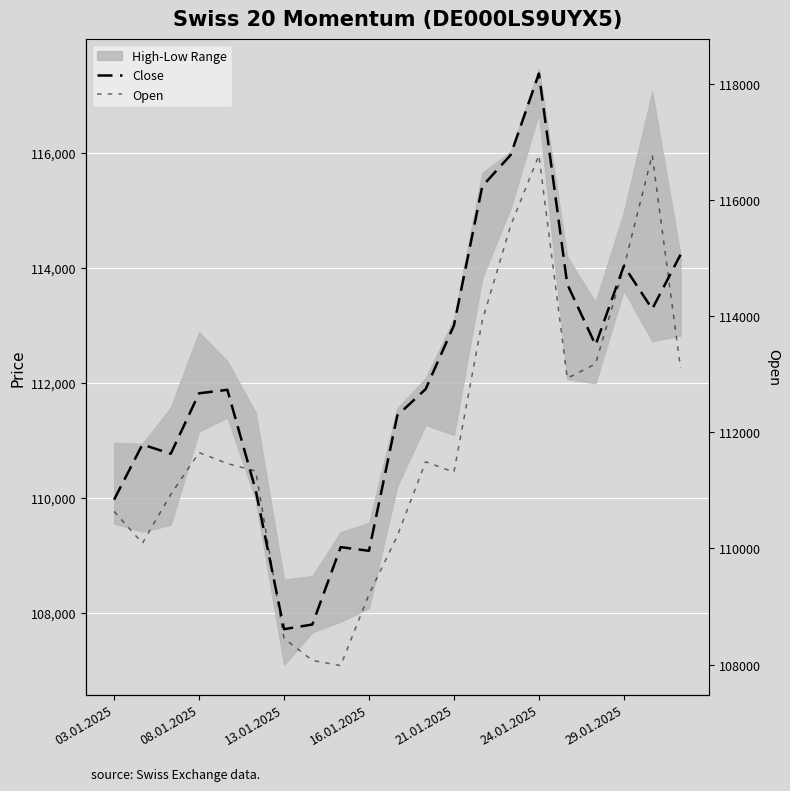

What is the difference between the maximum and minimum values in the Close series?

9658